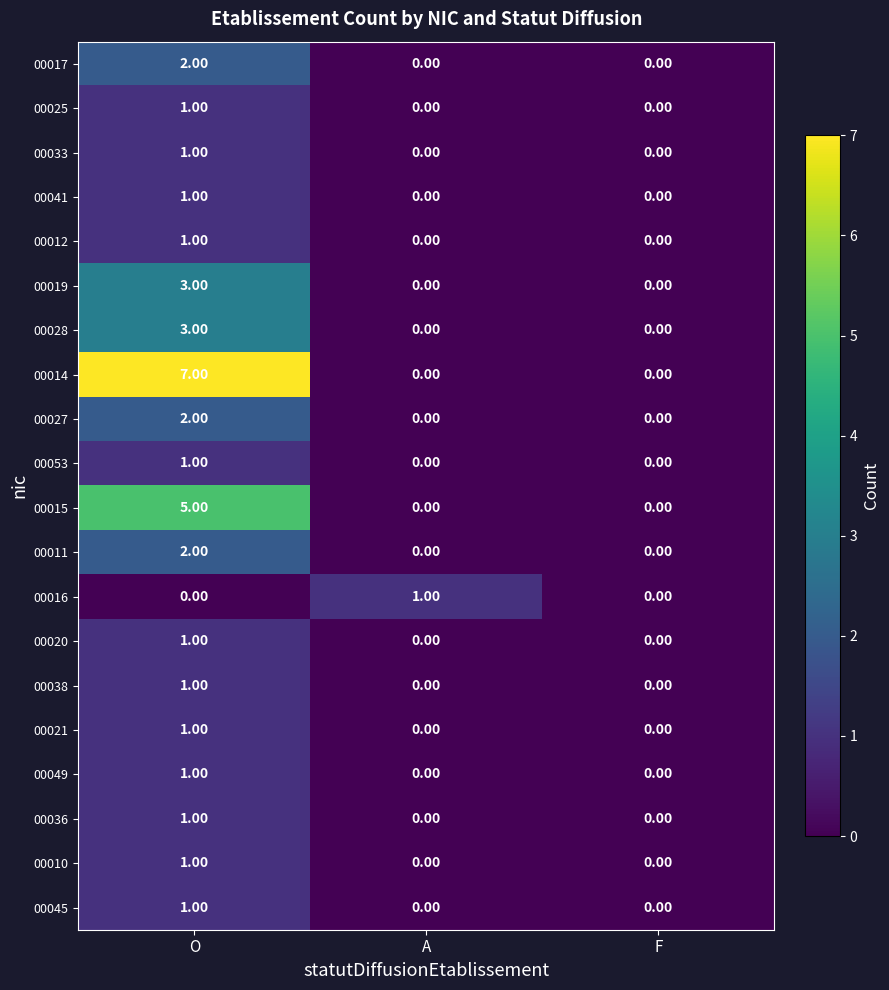

Which category has the highest value in the 00041 series?

O